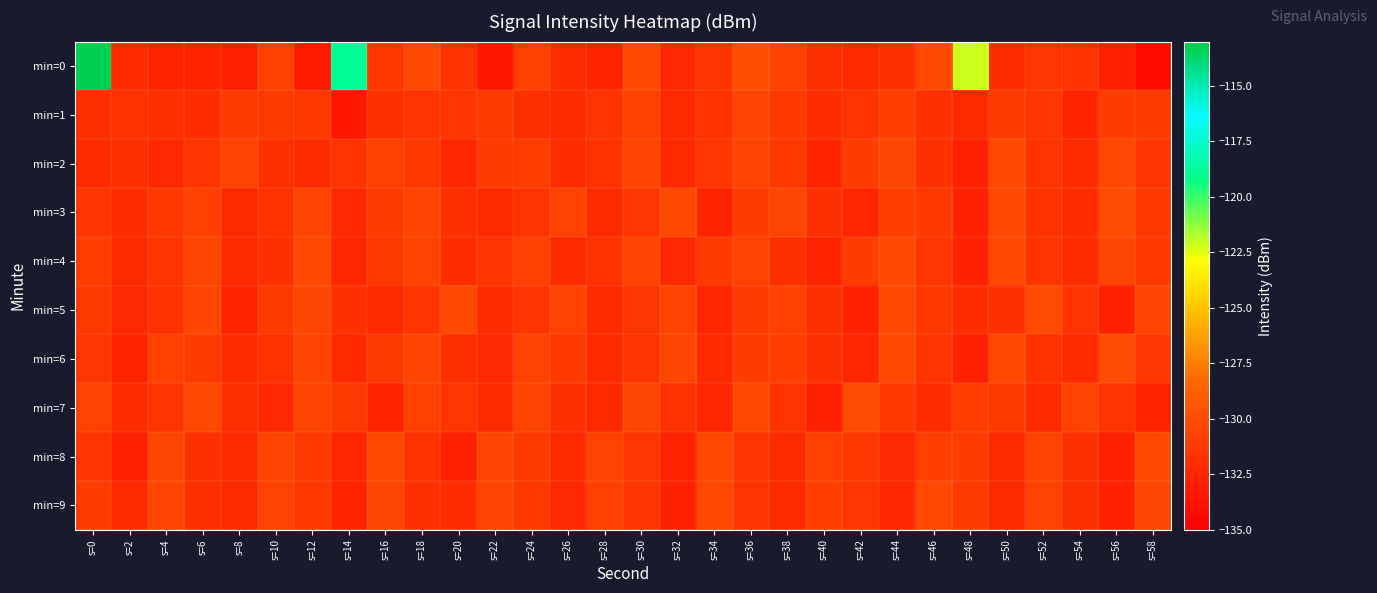

Which series has the widest spread of values?

min=0